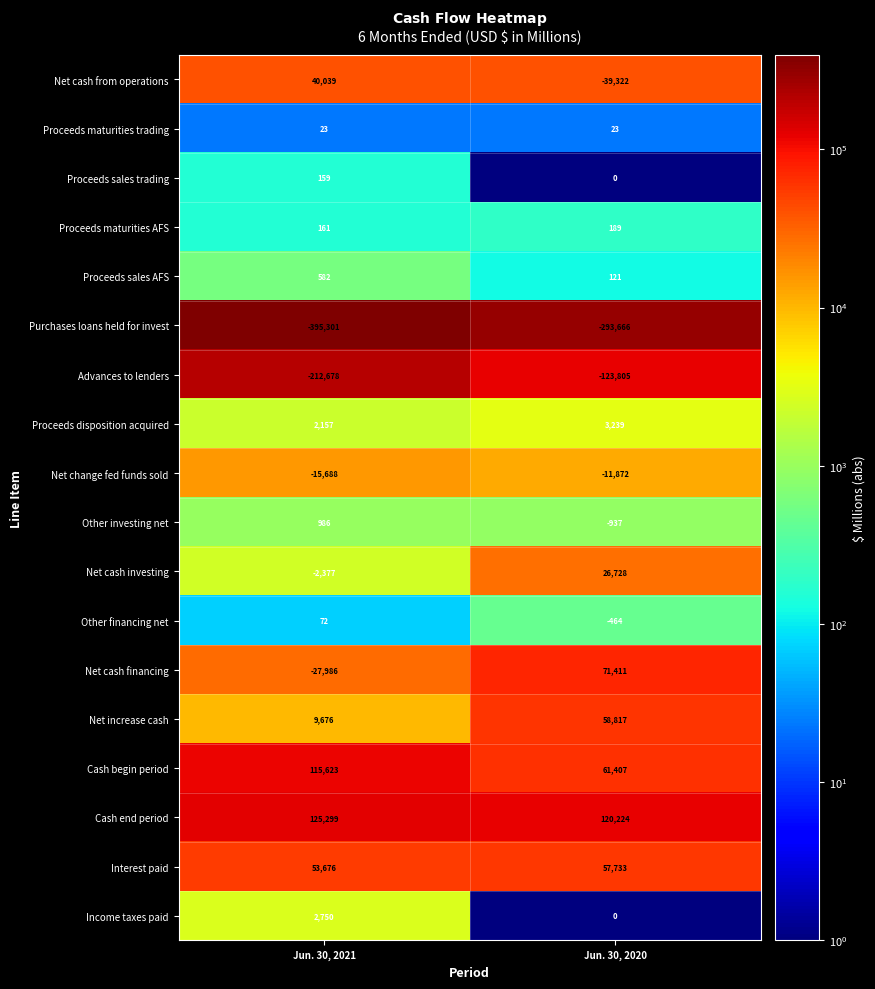

At which category is the sum across all series the highest?

Jun. 30, 2020